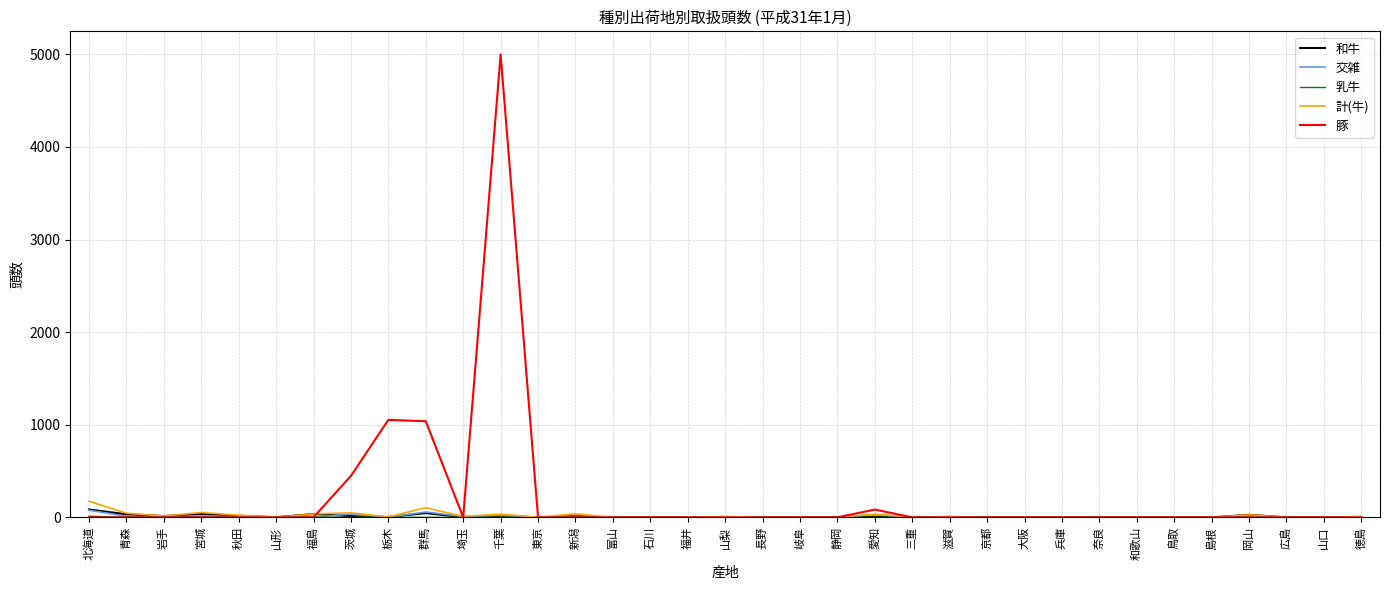

Is this an area chart (filled region under the line)?

No